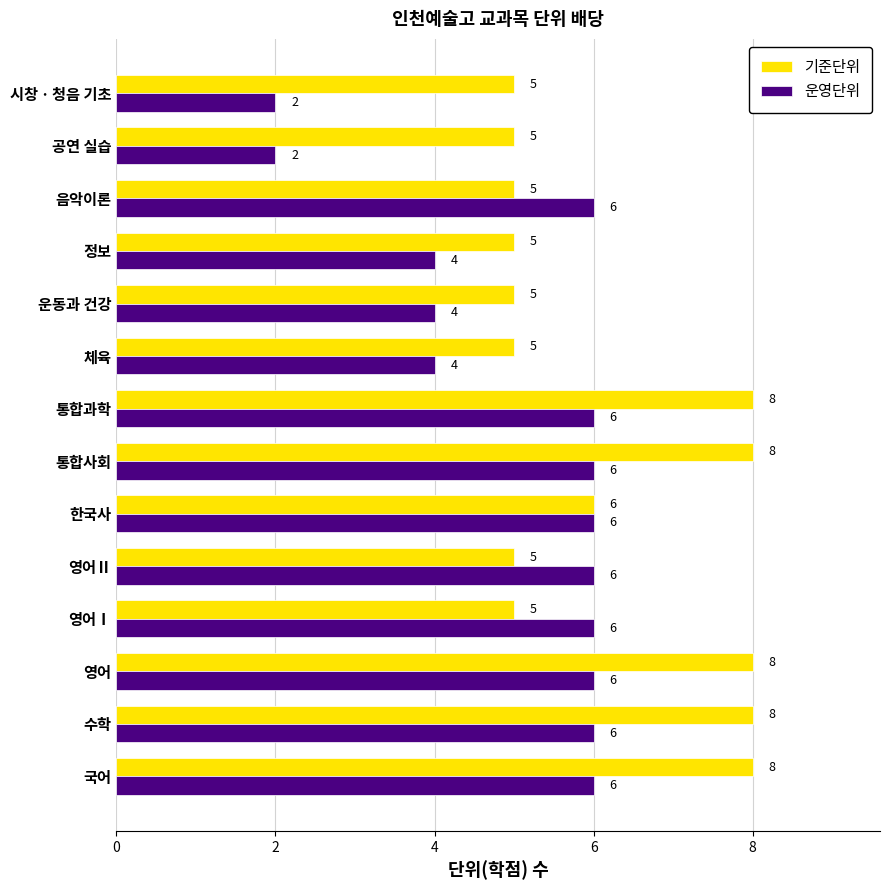

Rank the series by their maximum value, from lowest to highest.

운영단위, 기준단위